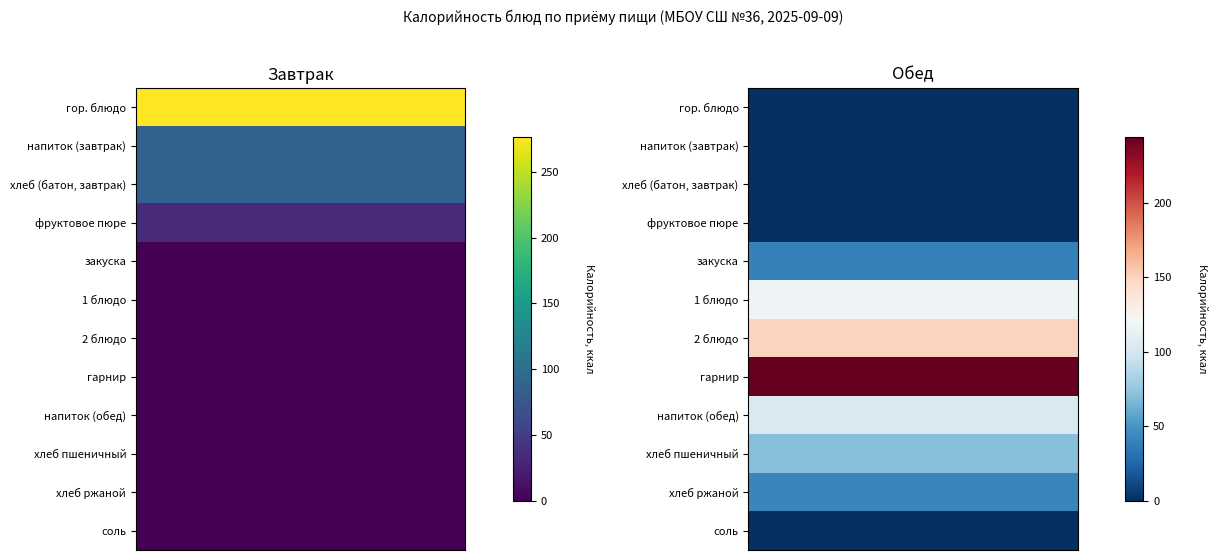

How many data points does each series have?

12